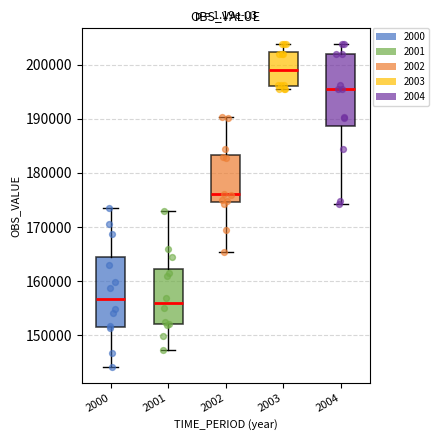

Where does the upper whisker of the box at x = 2002 end on the y-axis? The values are not printed on the chart, so give them approximately, as read against the axis.

190000